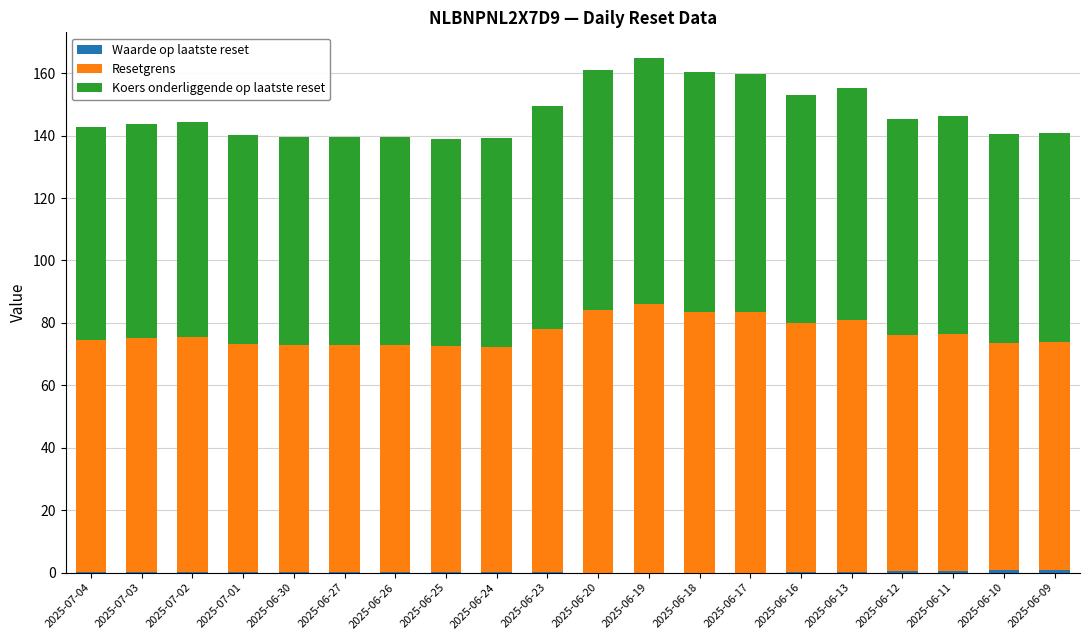

How many data points does each series have?

20